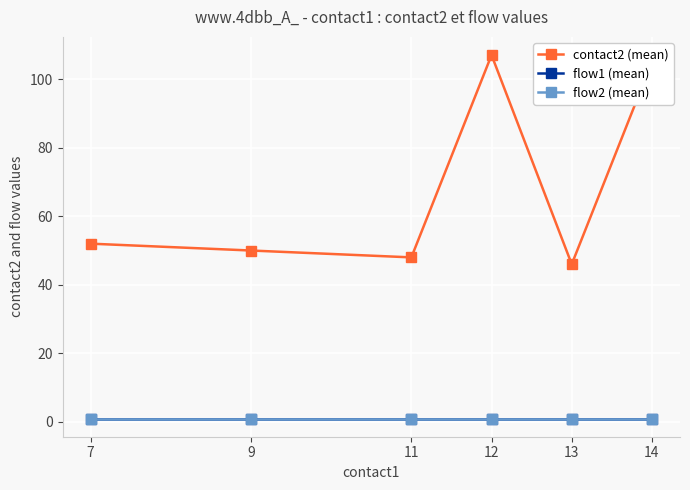

Does the chart have visible grid lines?

Yes